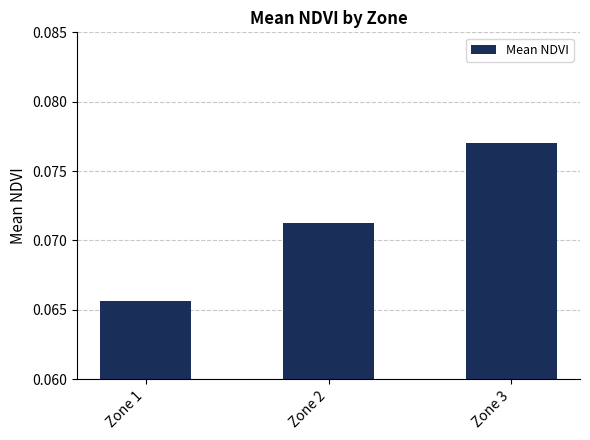

Count the number of data series in this chart.

1